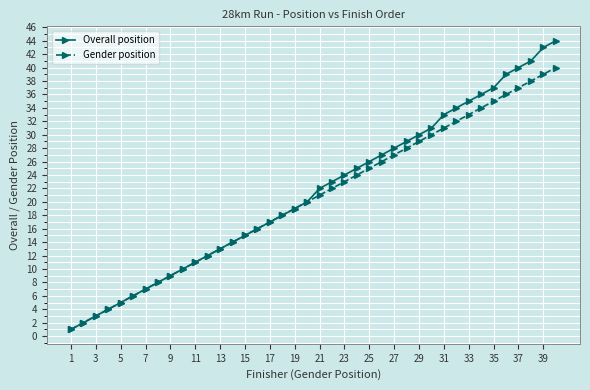

What is the highest value of the Overall position series?

44